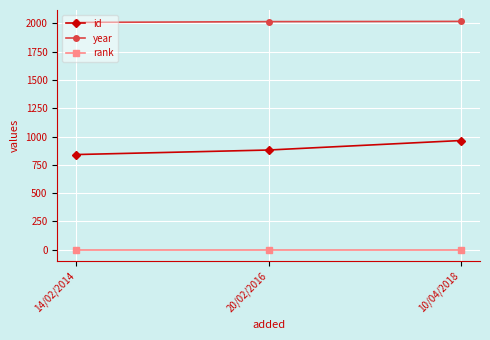

How many categories are shown in the chart?

3